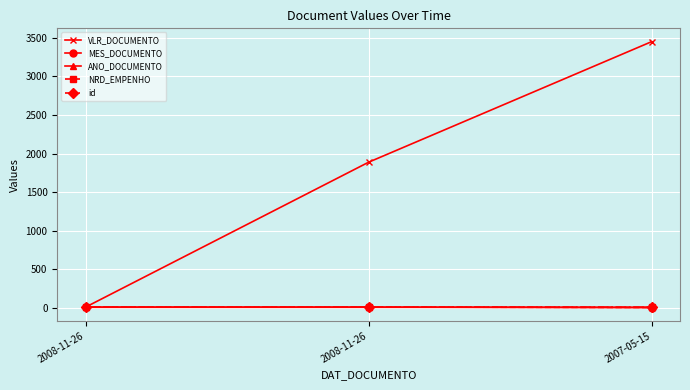

What is the spread (max minus min) of values at 2007-05-15?

3445.4